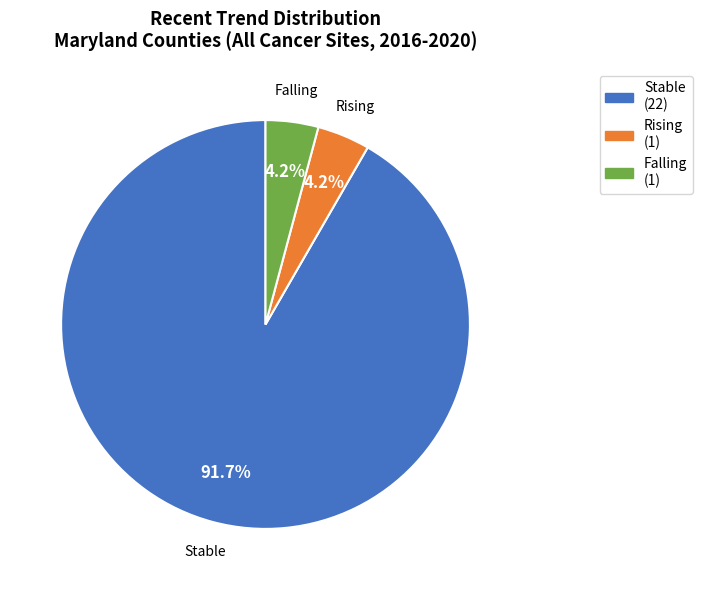

How much of the chart is everything except Falling?

95.8%